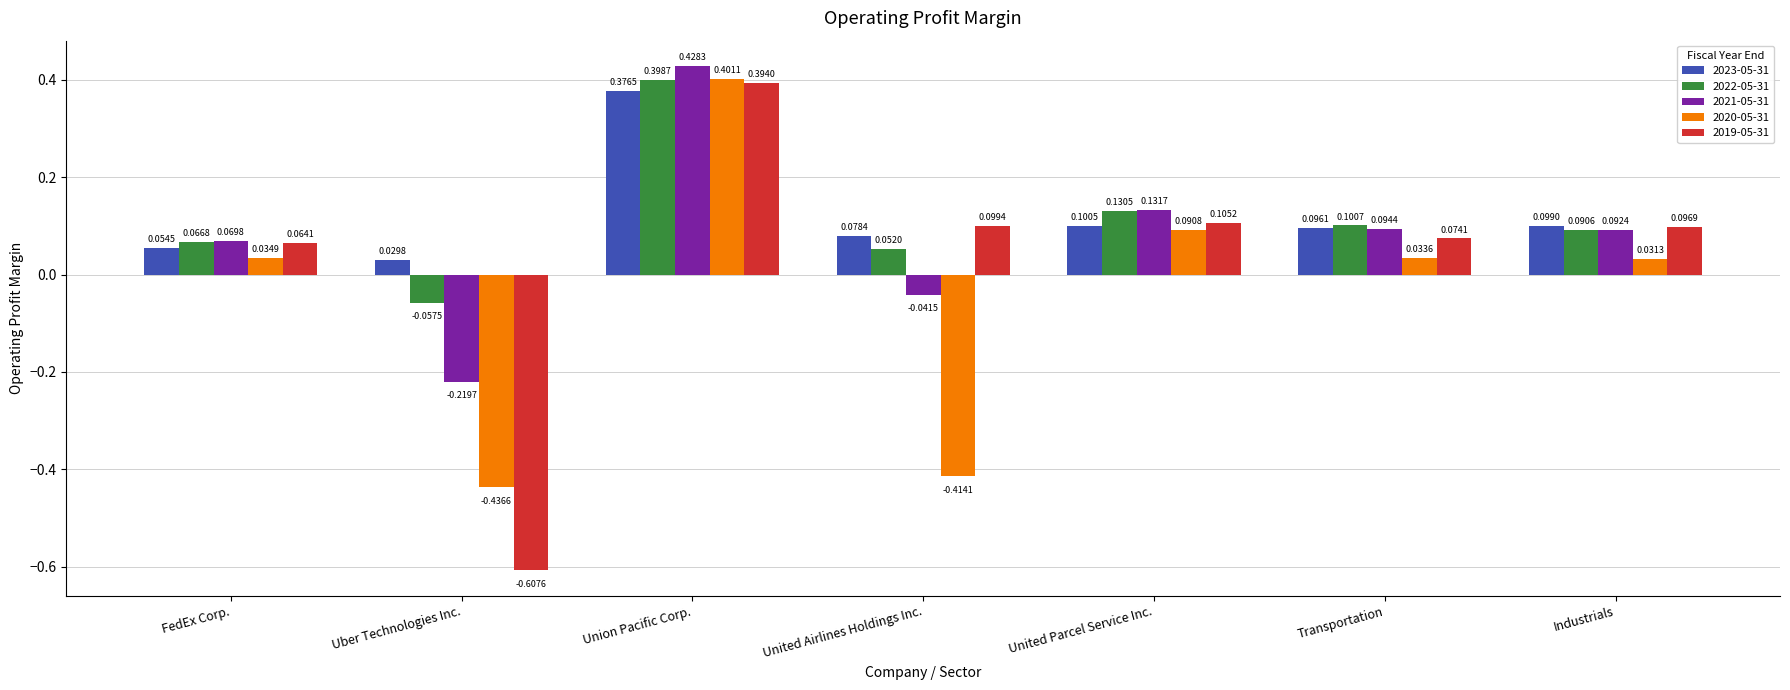

Which series has the widest spread of values?

2019-05-31